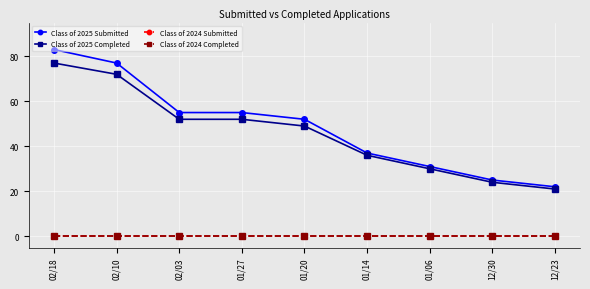

What is the value of the Class of 2025 Completed point at the 1st from the left?

77